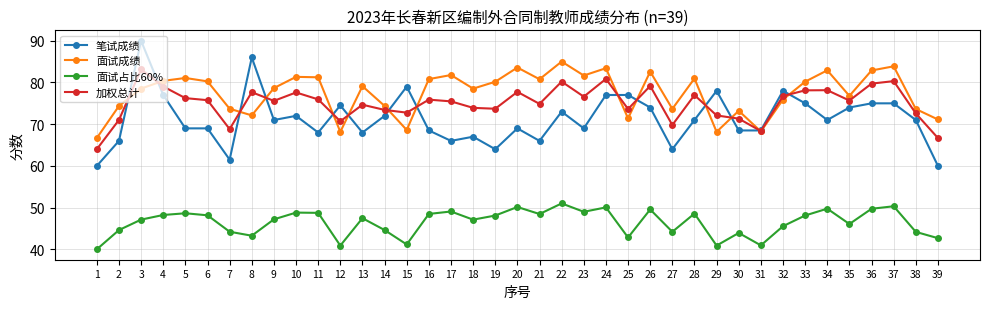

True or false: 面试占比60% and 笔试成绩 intersect in this chart.

False